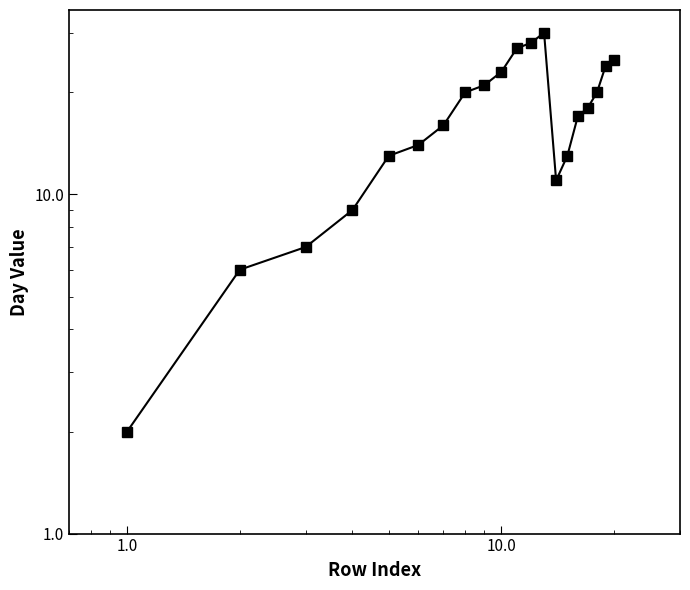

Reading left to right, transcribe all the data shown in this chart.

2	6	7	9	13	14	16	20	21	23	27	28	30	11	13	17	18	20	24	25